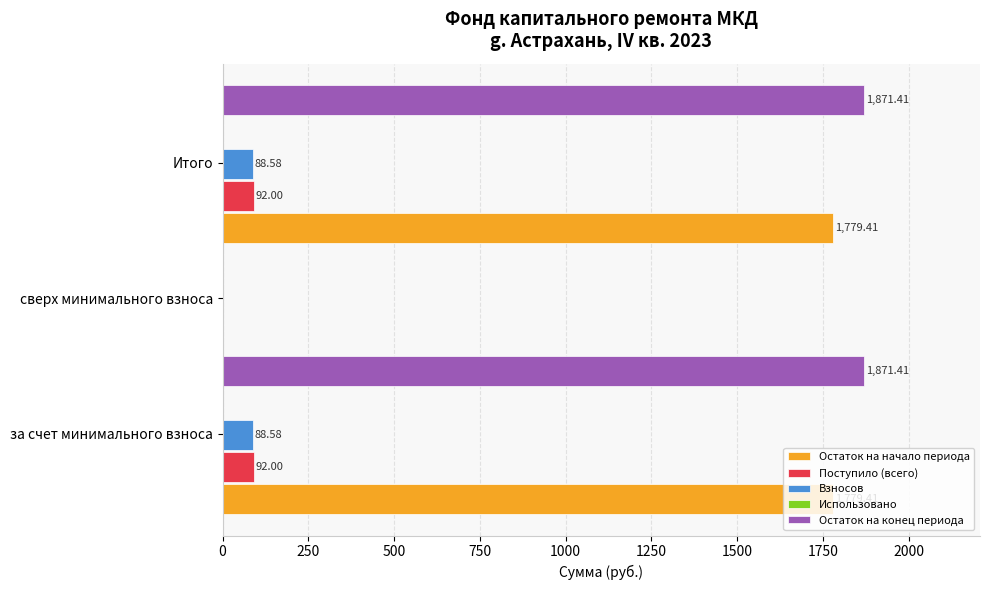

What is the value of the Остаток на конец периода bar at the 3rd from the left?

1871.4